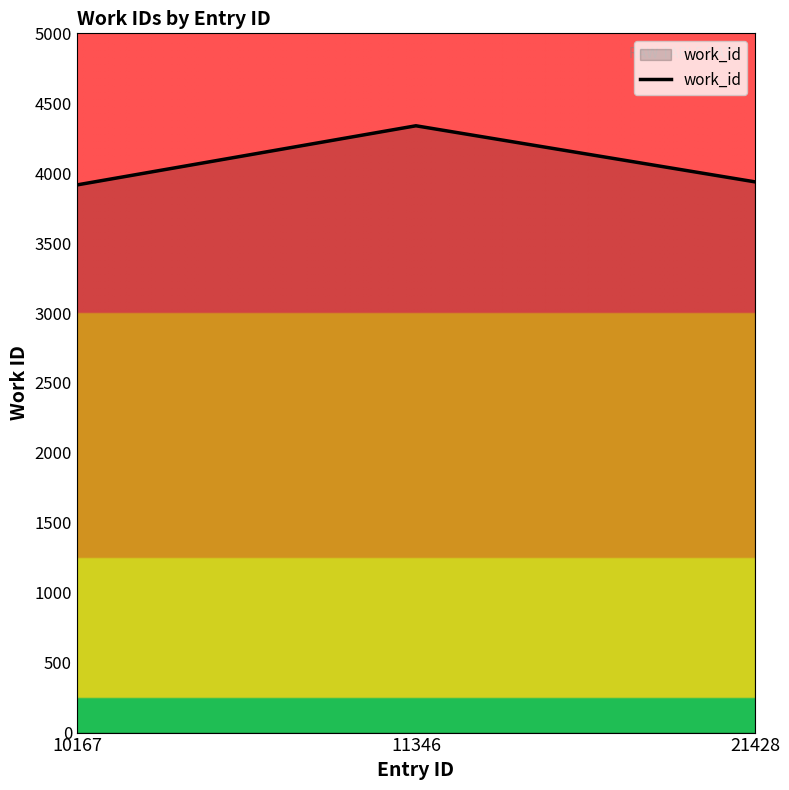

What is the change in value from 11346 to 21428?

-401